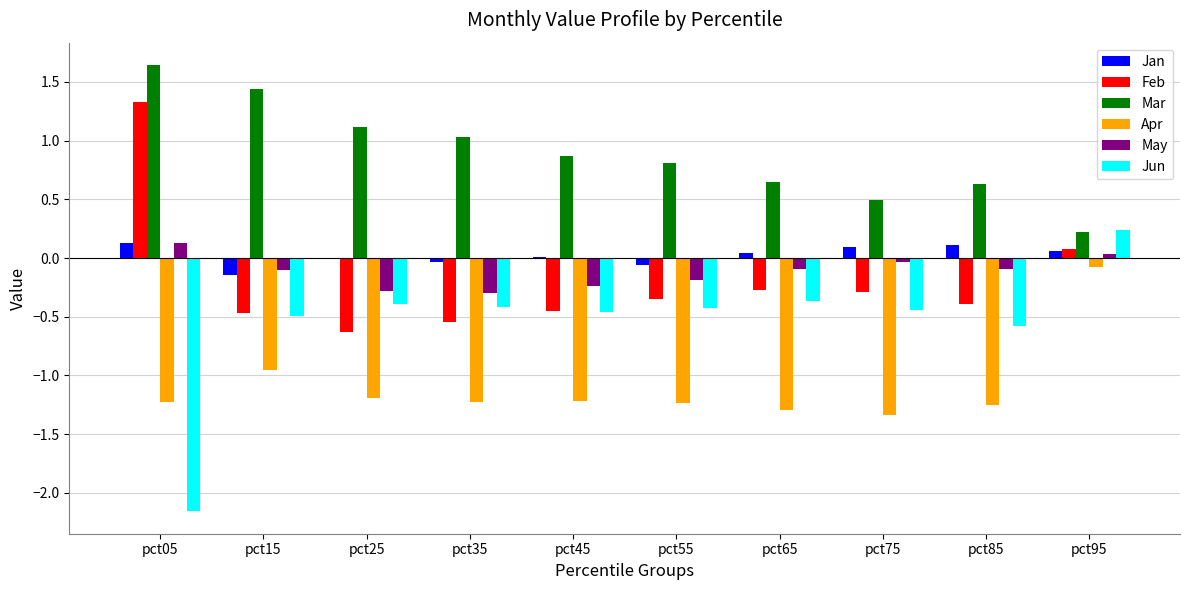

Are the bars grouped side by side (vs. stacked)?

Yes